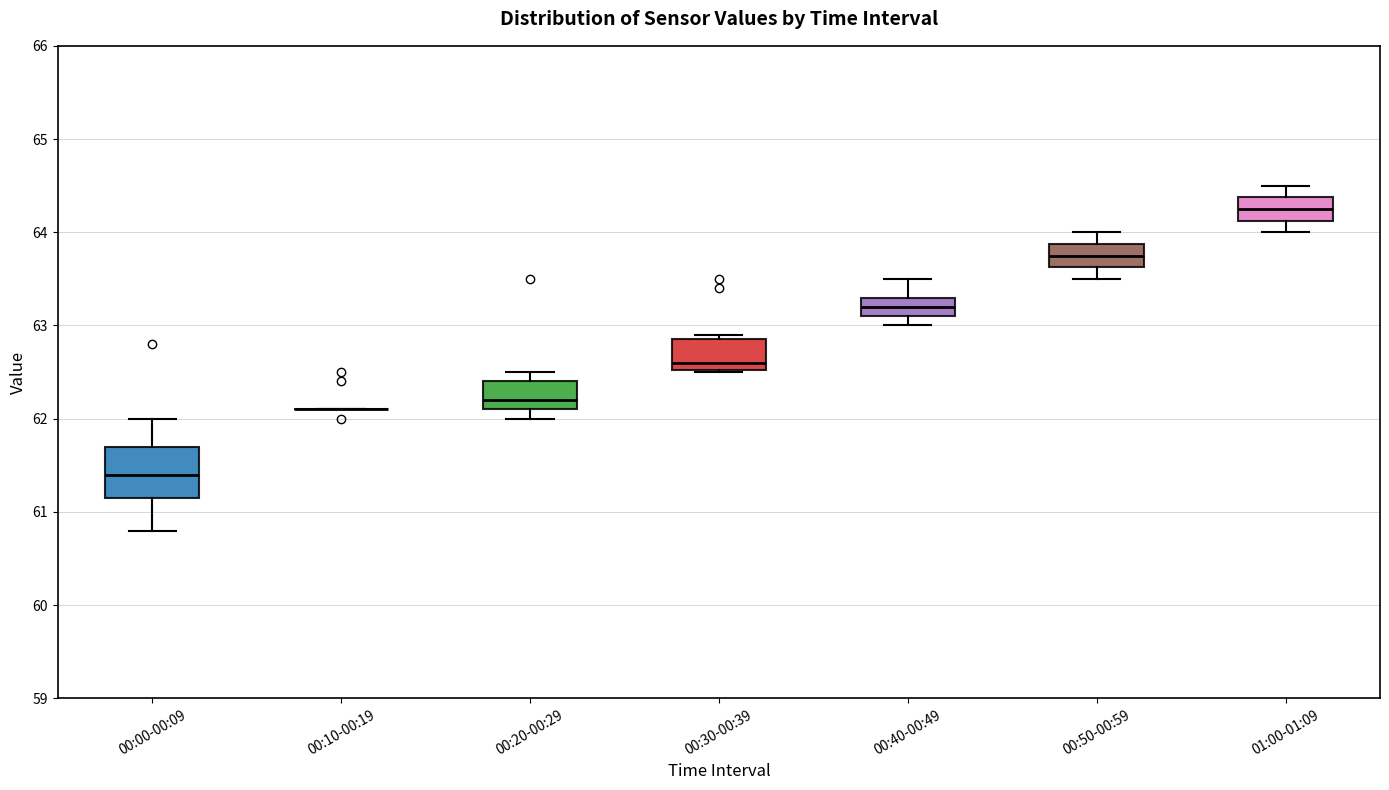

Reading left to right, transcribe this box plot: for each box, give where its median line is, the range the box spans, and where its two whiskers end, as read against the y-axis. The values are not printed on the chart, so give them approximately, as read against the axis.

00:00-00:09: median 61.4, box 61.2 to 61.7, whiskers 60.8 to 62.0
00:10-00:19: box collapsed to a line at 62.1, whiskers 62.1 to 62.1
00:20-00:29: median 62.2, box 62.1 to 62.4, whiskers 62.0 to 62.5
00:30-00:39: median 62.6, box 62.5 to 62.9, whiskers 62.5 to 62.9 (just above the box's upper edge)
00:40-00:49: median 63.2, box 63.1 to 63.3, whiskers 63.0 to 63.5
00:50-00:59: median 63.8, box 63.6 to 63.9, whiskers 63.5 to 64.0
01:00-01:09: median 64.3, box 64.1 to 64.4, whiskers 64.0 to 64.5